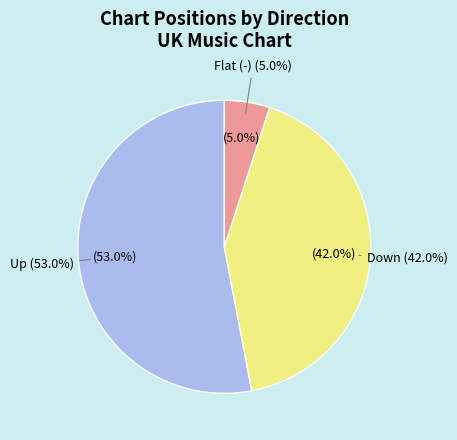

Is new the majority of the pie?

No